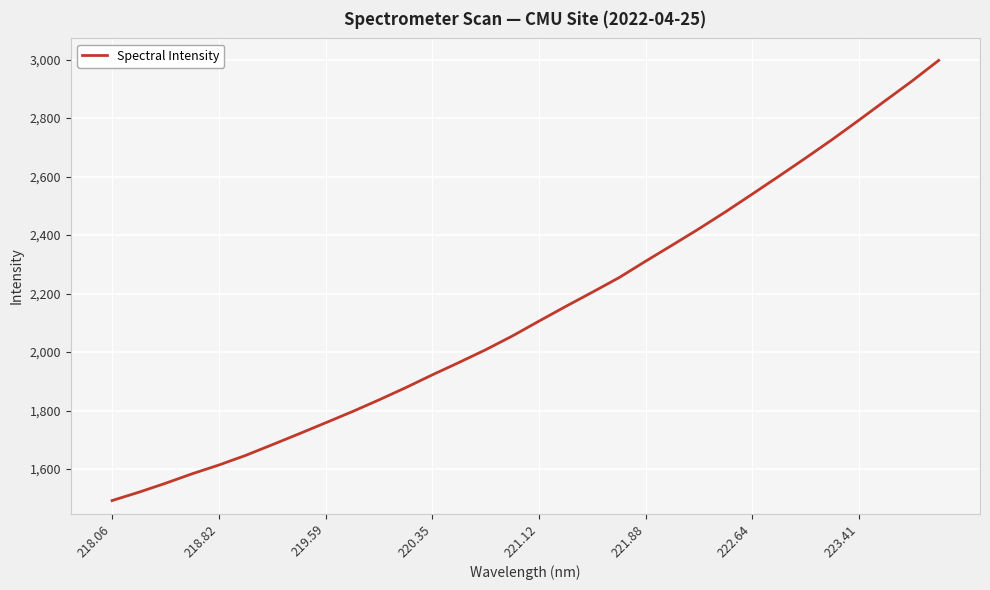

How many categories are shown in the chart?

32